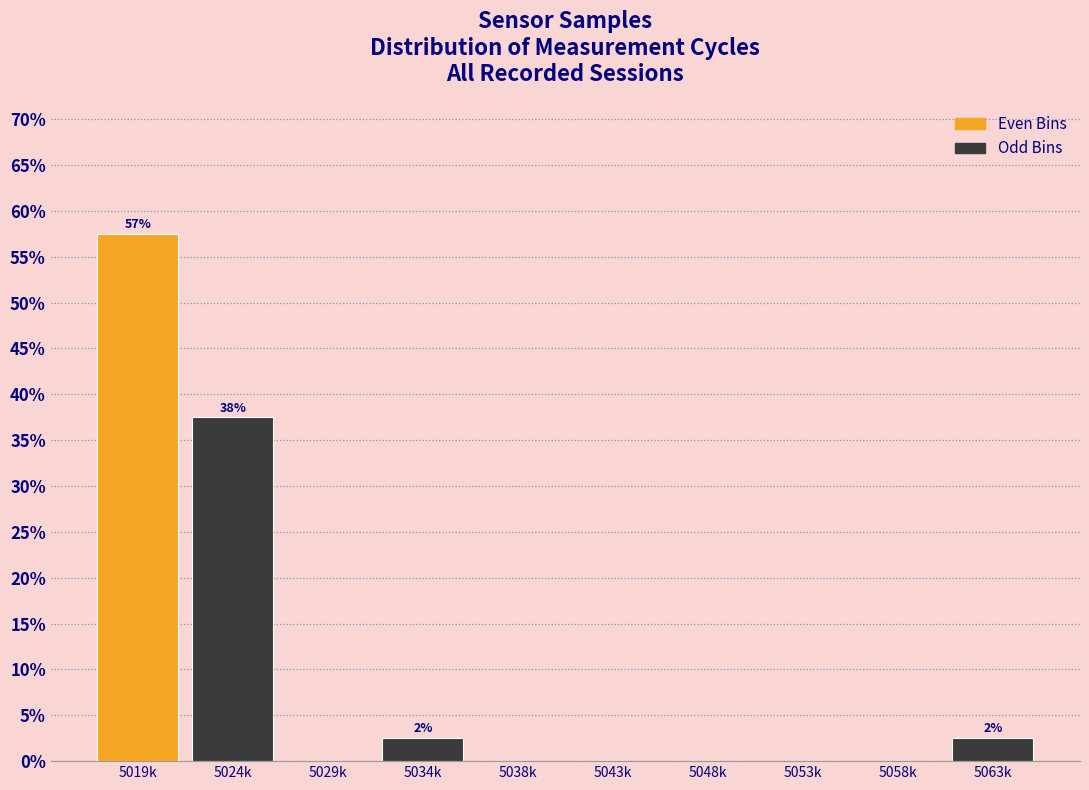

Reading left to right, transcribe all the data shown in this chart.

5019k=57.5	5024k=37.5	5029k=0.0	5034k=2.5	5038k=0.0	5043k=0.0	5048k=0.0	5053k=0.0	5058k=0.0	5063k=2.5